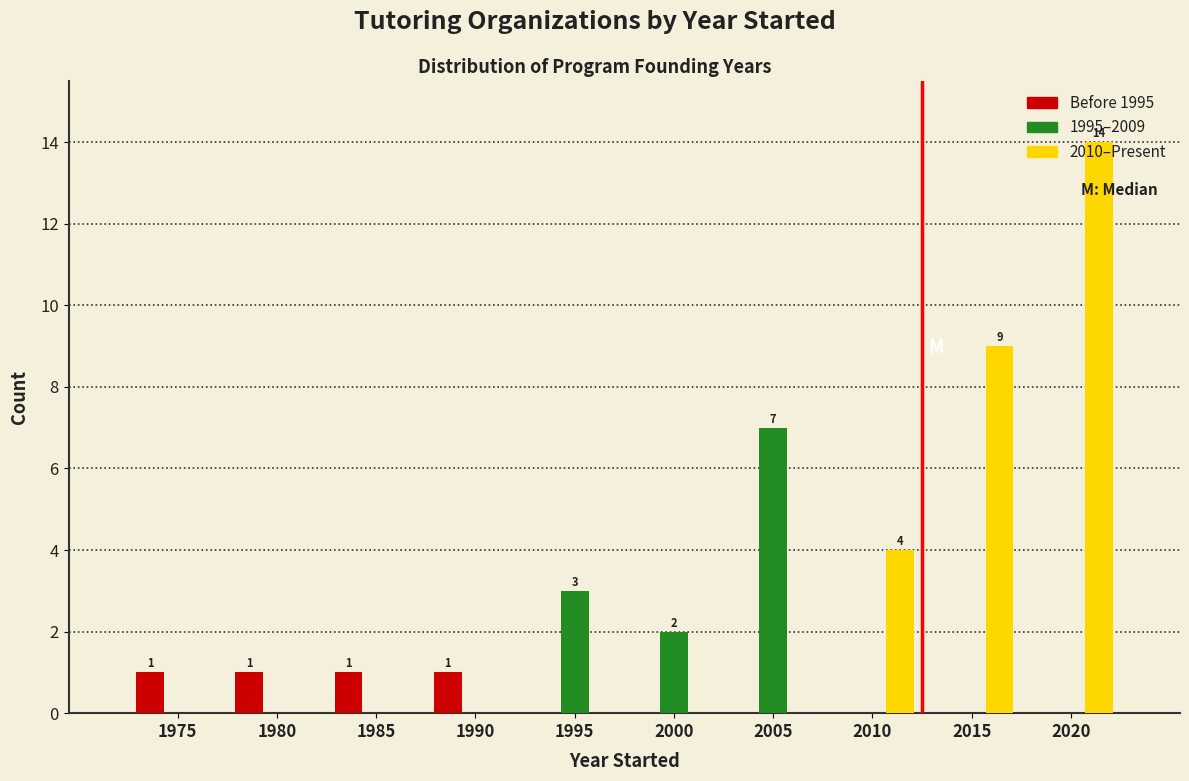

Which series has the largest total across all categories?

2010–Present